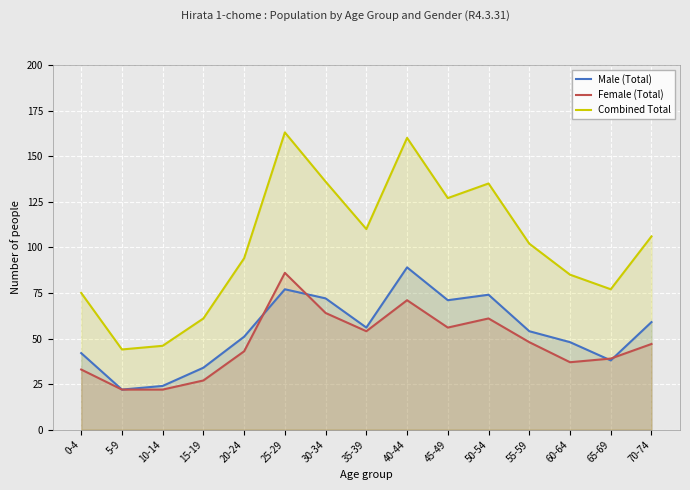

Reading left to right, list all the values displayed in this chart.

Male (Total): 42	22	24	34	51	77	72	56	89	71	74	54	48	38	59
Female (Total): 33	22	22	27	43	86	64	54	71	56	61	48	37	39	47
Combined Total: 75	44	46	61	94	163	136	110	160	127	135	102	85	77	106